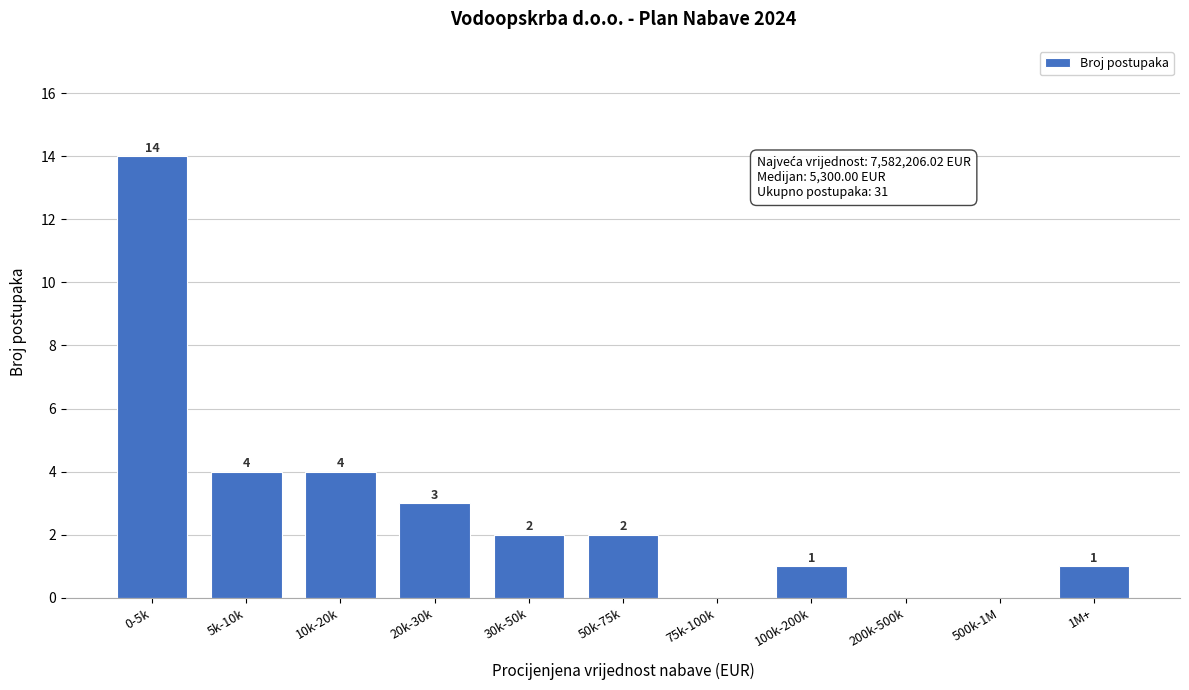

Reading left to right, what are all the values shown in this chart?

0-5k=14	5k-10k=4	10k-20k=4	20k-30k=3	30k-50k=2	50k-75k=2	75k-100k=0	100k-200k=1	200k-500k=0	500k-1M=0	1M+=1